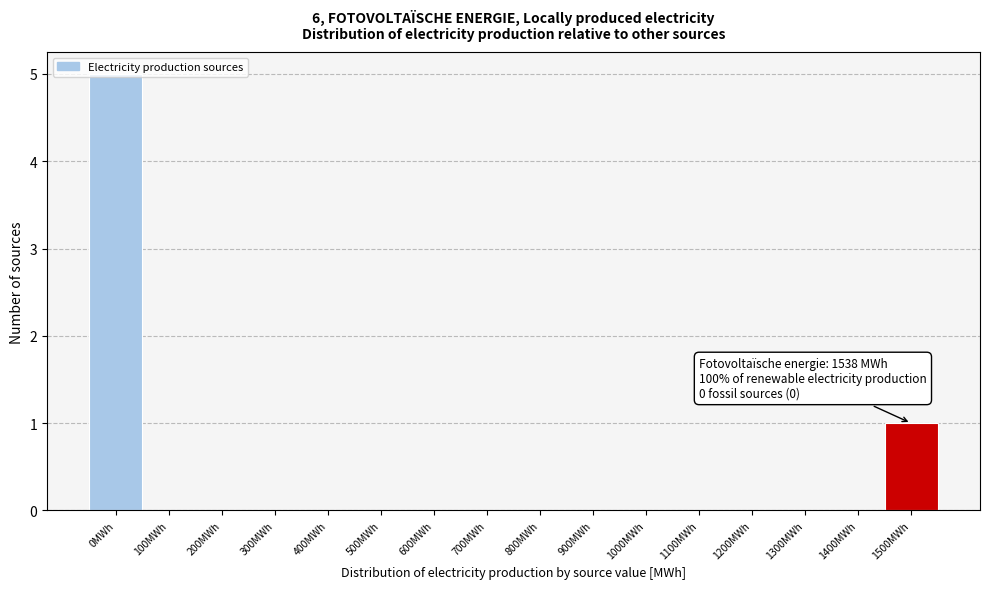

At which category does the chart reach its peak across all series?

0MWh